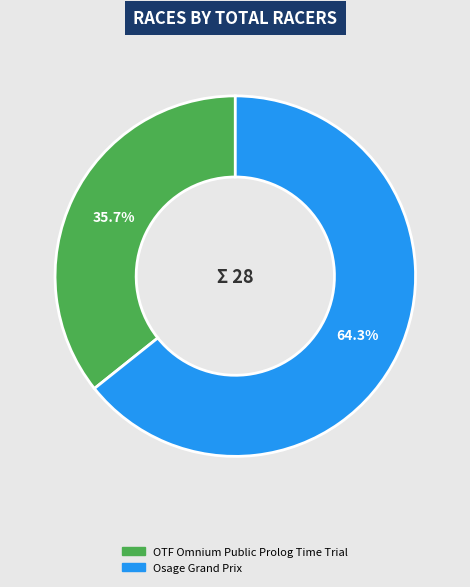

To the nearest percent, what is the combined percentage of Osage Grand Prix and OTF Omnium Public Prolog Time Trial?

100%